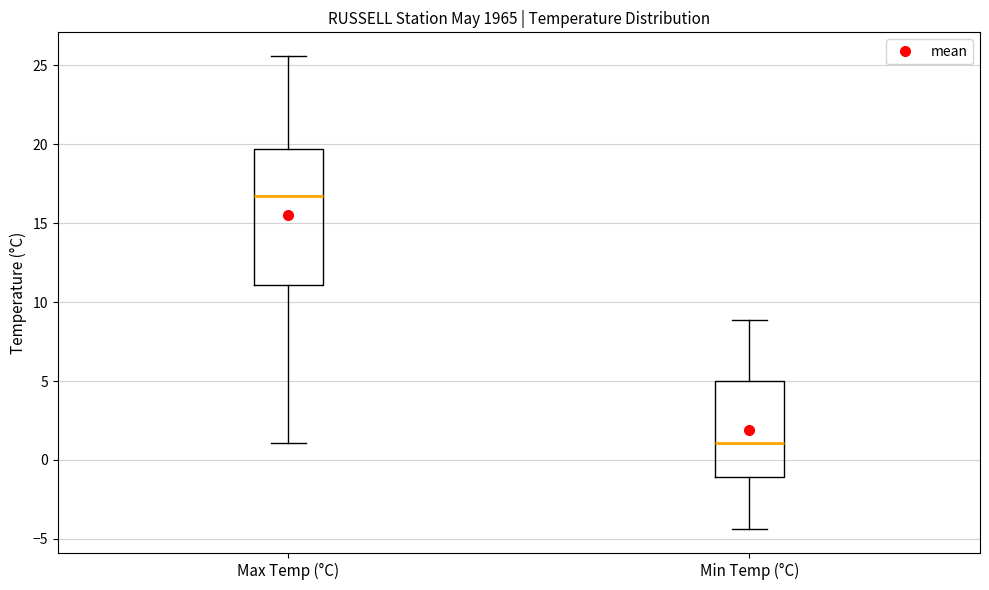

Where is the upper edge of the box for Max Temp (°C) on the y-axis? The values are not printed on the chart, so give them approximately, as read against the axis.

19.5